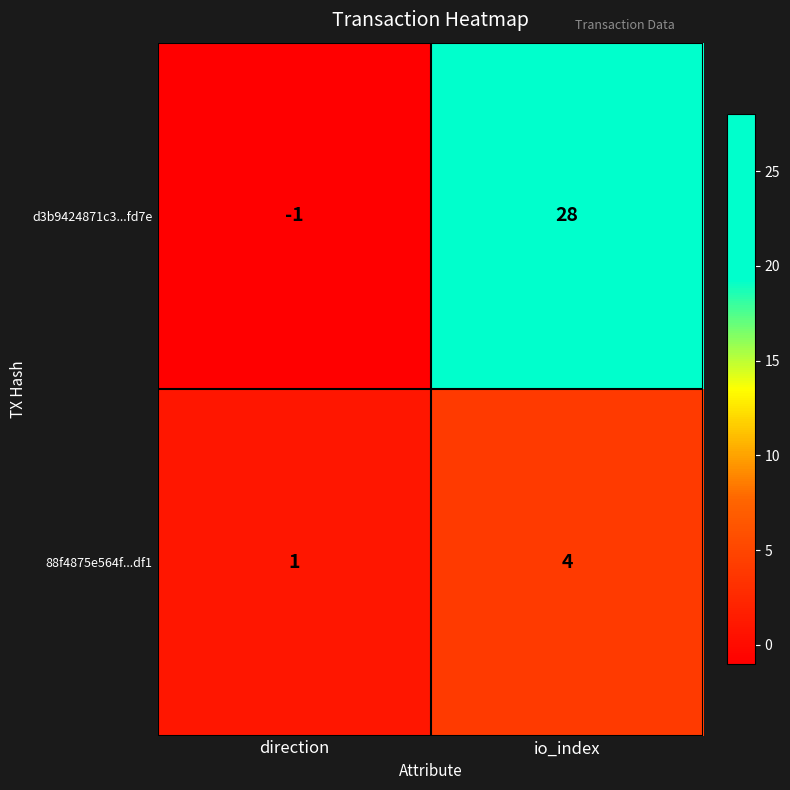

What is the difference between the 88f4875e564f...df1 values at direction and io_index?

3